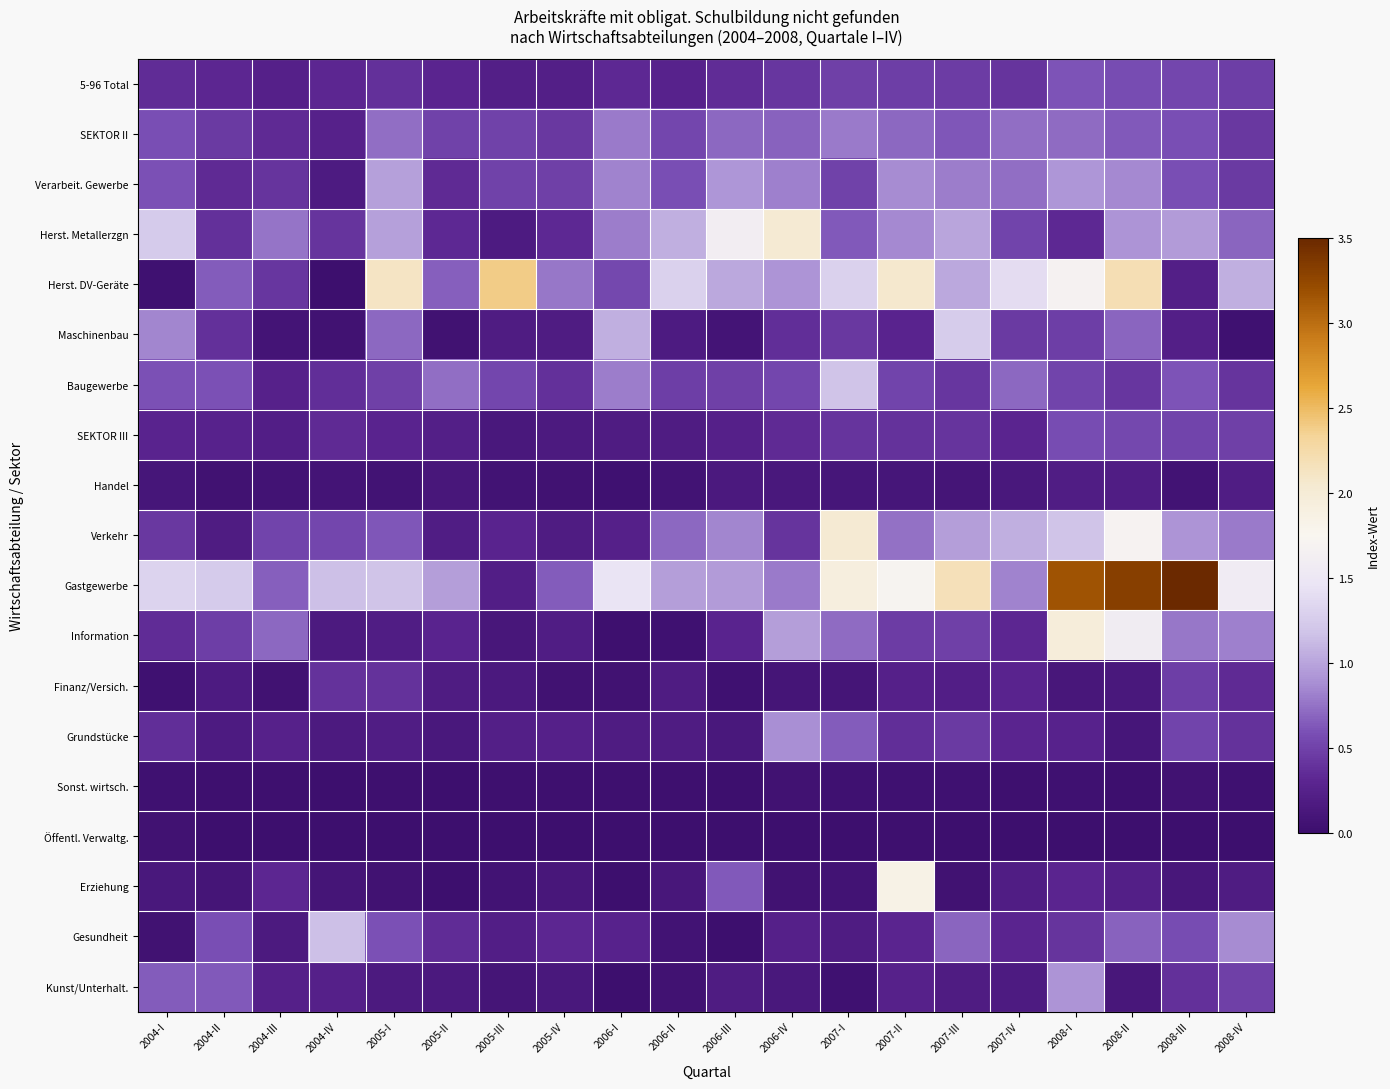

At which category is the sum across all series the highest?

2008-II